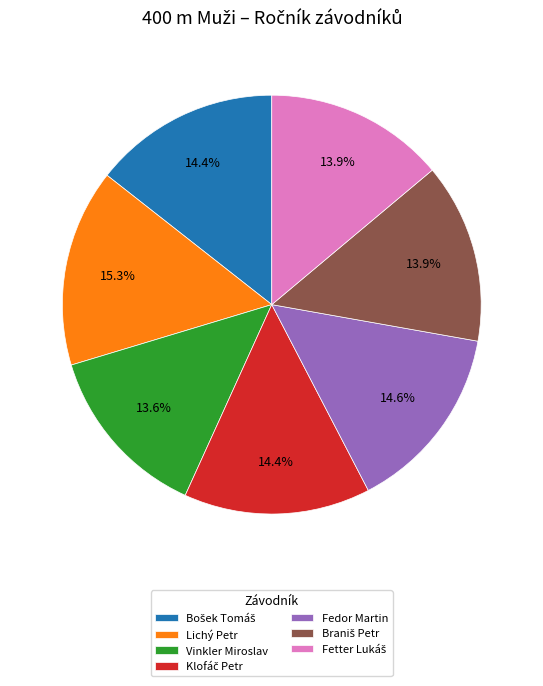

Does any single category account for the majority?

No